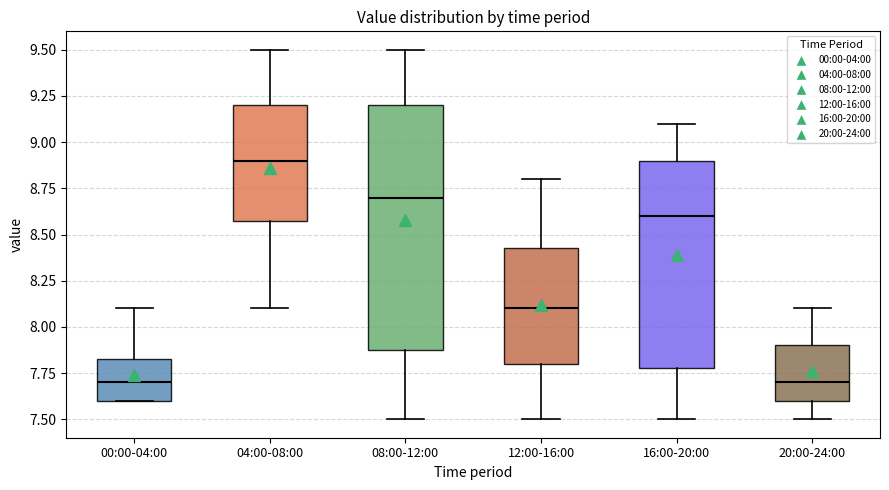

Where does the median line of the box for 00:00-04:00 sit on the y-axis? The values are not printed on the chart, so give them approximately, as read against the axis.

7.70